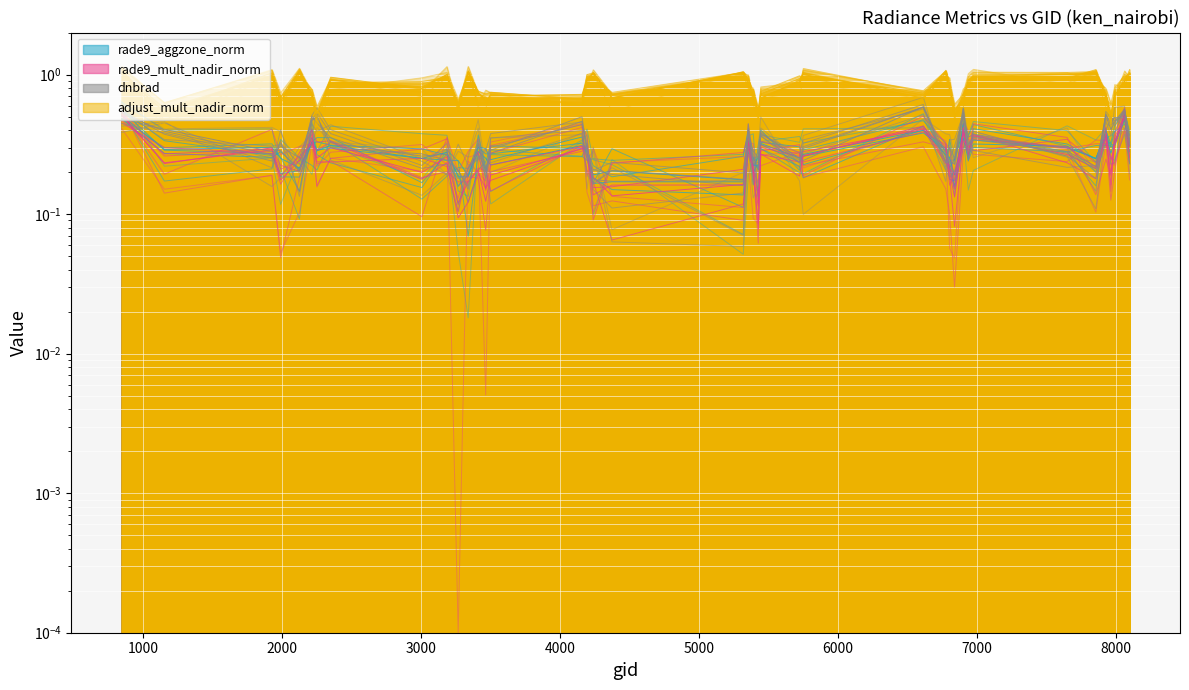

Count the number of categories in the chart.

40